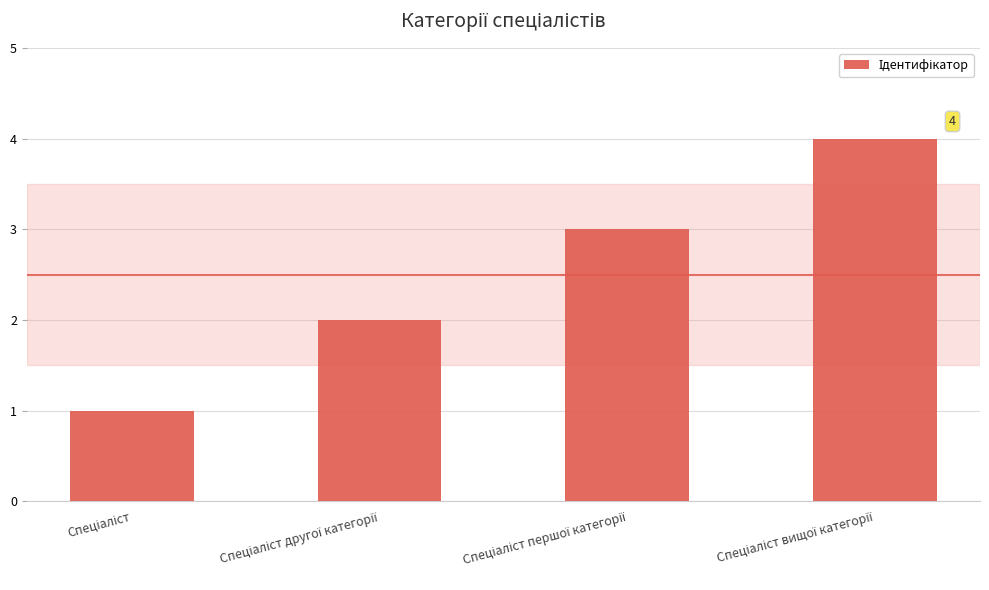

What is the greatest value displayed?

4